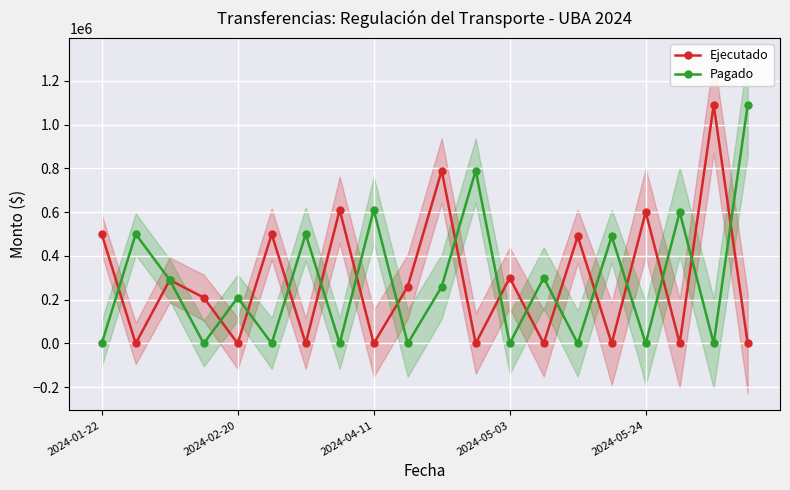

The value of Ejecutado at 2024-02-20 is 0. True or false?

True